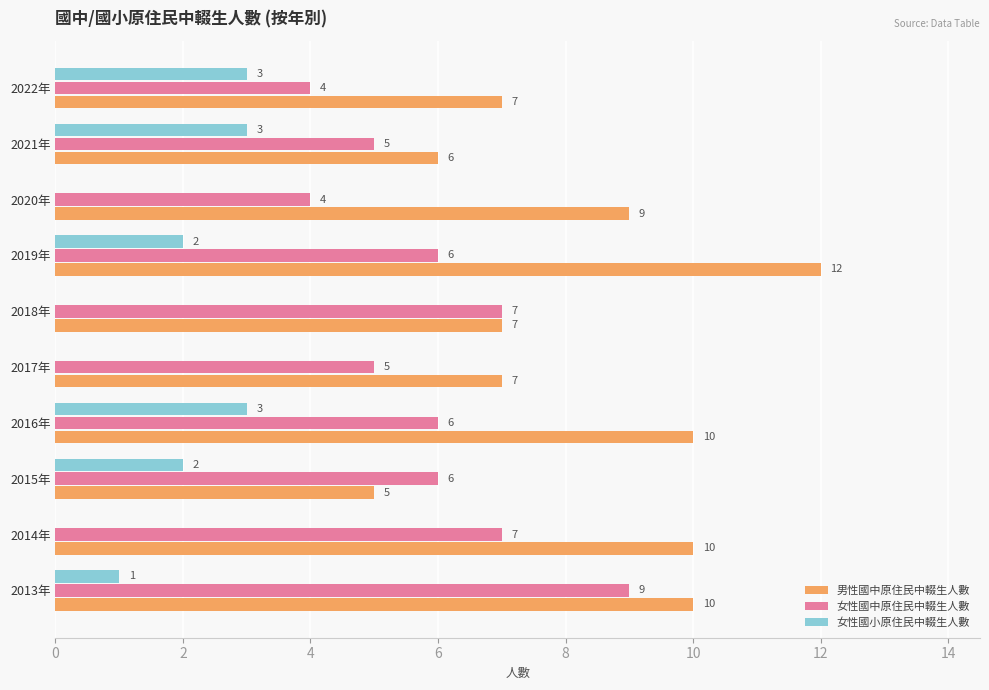

What is the sum of all 女性國中原住民中輟生人數 values?

59